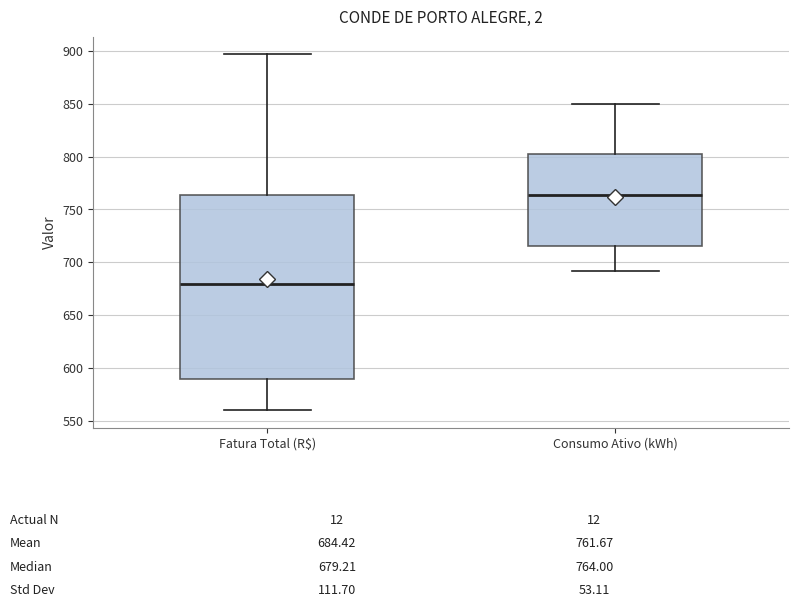

Which box is the tallest, from its lower edge to its upper edge?

Fatura Total (R$)